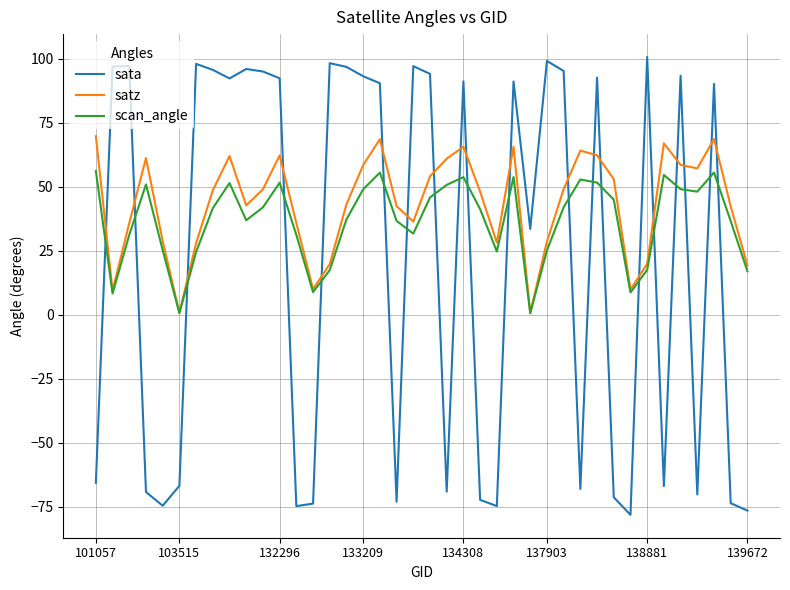

True or false: satz has more than 2 points higher than both neighbors.

True